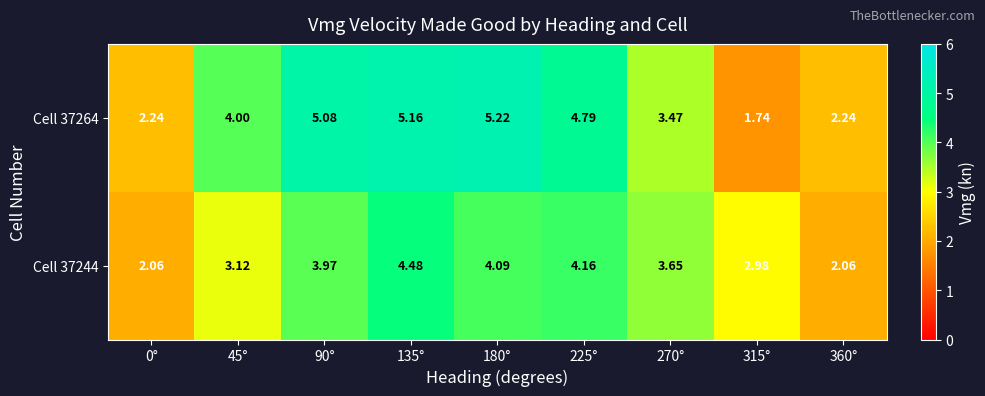

Which series has the largest range (max minus min)?

Cell 37264